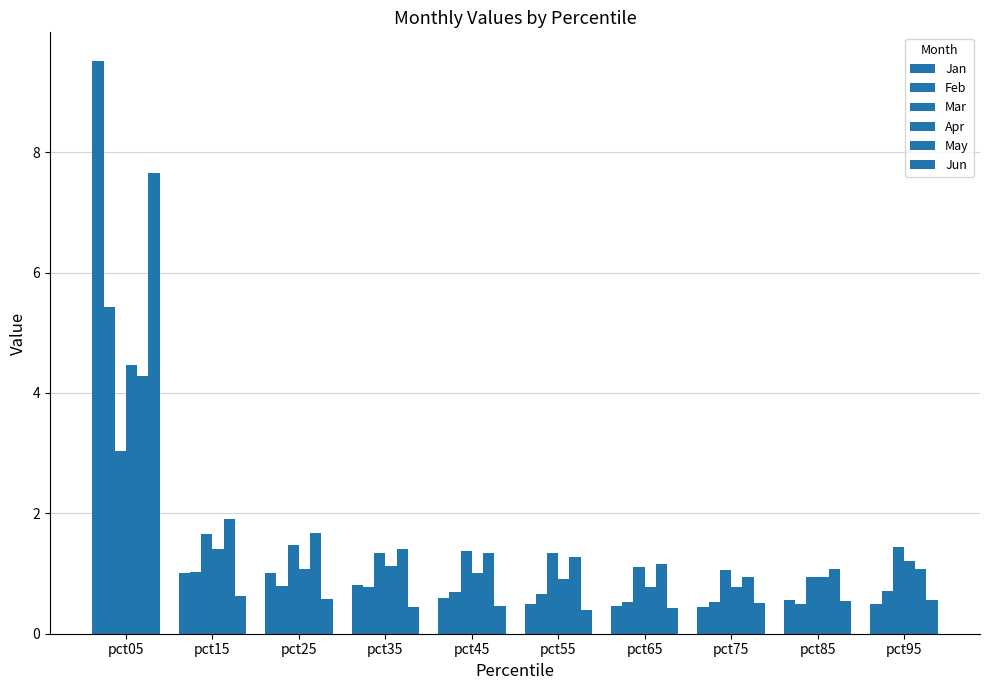

Reading left to right, transcribe all the data shown in this chart.

Jan: pct05=9.5	pct15=1.0	pct25=1.0	pct35=0.8	pct45=0.6	pct55=0.5	pct65=0.5	pct75=0.4	pct85=0.6	pct95=0.5
Feb: pct05=5.4	pct15=1.0	pct25=0.8	pct35=0.8	pct45=0.7	pct55=0.7	pct65=0.5	pct75=0.5	pct85=0.5	pct95=0.7
Mar: pct05=3.0	pct15=1.7	pct25=1.5	pct35=1.3	pct45=1.4	pct55=1.3	pct65=1.1	pct75=1.1	pct85=0.9	pct95=1.4
Apr: pct05=4.5	pct15=1.4	pct25=1.1	pct35=1.1	pct45=1.0	pct55=0.9	pct65=0.8	pct75=0.8	pct85=0.9	pct95=1.2
May: pct05=4.3	pct15=1.9	pct25=1.7	pct35=1.4	pct45=1.3	pct55=1.3	pct65=1.2	pct75=0.9	pct85=1.1	pct95=1.1
Jun: pct05=7.7	pct15=0.6	pct25=0.6	pct35=0.5	pct45=0.5	pct55=0.4	pct65=0.4	pct75=0.5	pct85=0.6	pct95=0.6